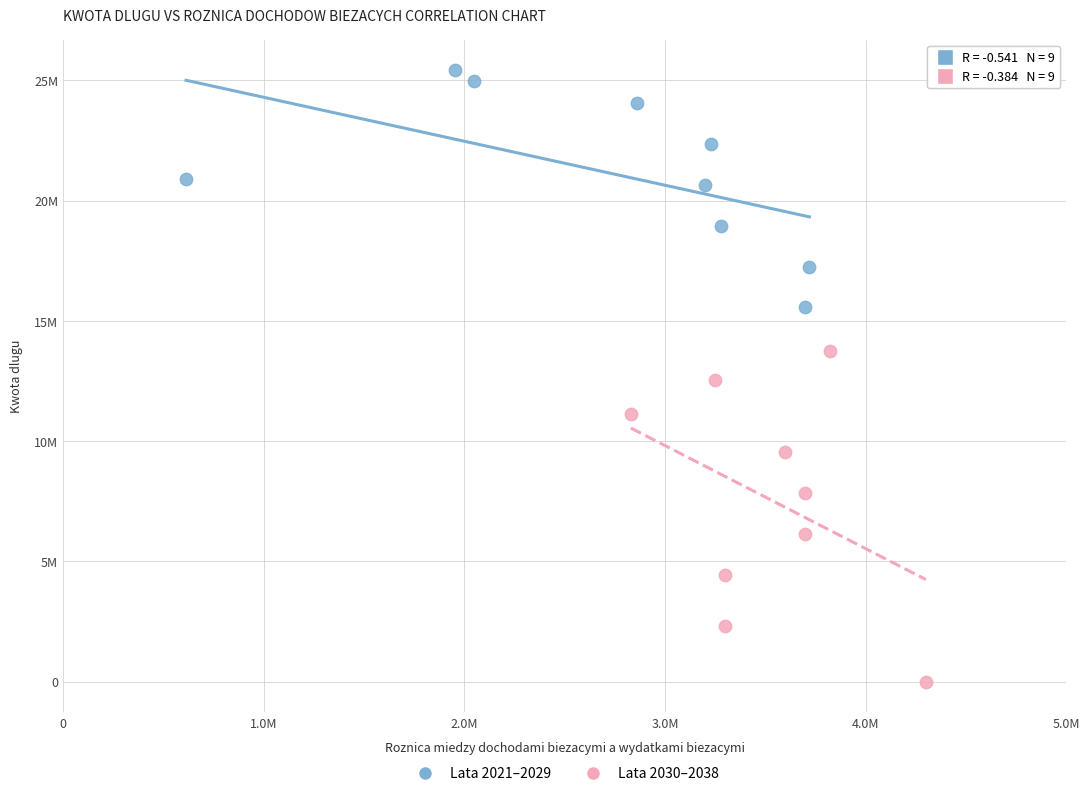

Which series has the widest spread of Y values?

Lata 2030–2038